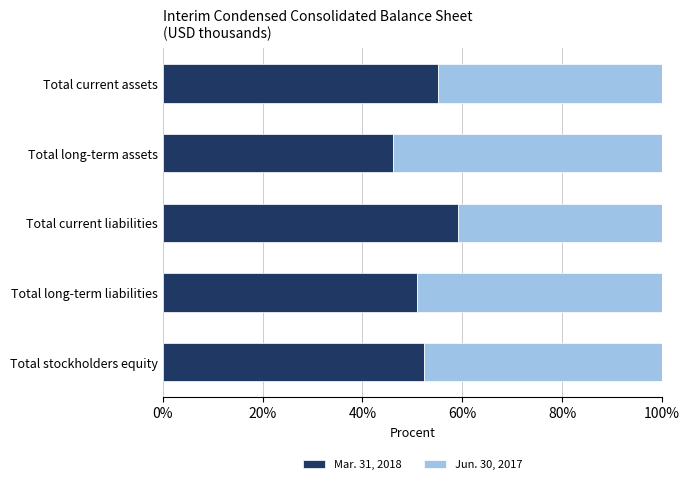

At which label does Mar. 31, 2018 reach its minimum?

Total long-term assets